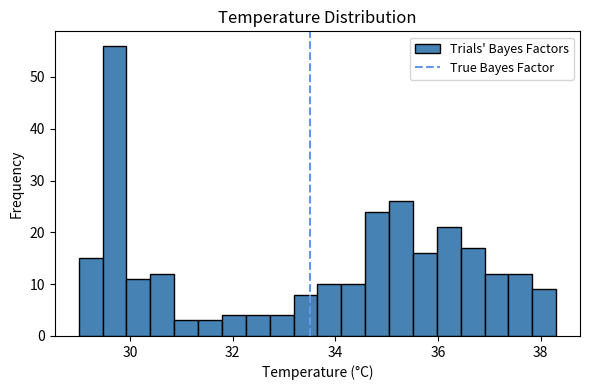

Around what value on the x-axis is the tallest bar? Give the approximate position of its centre, as read against the axis.

29.6